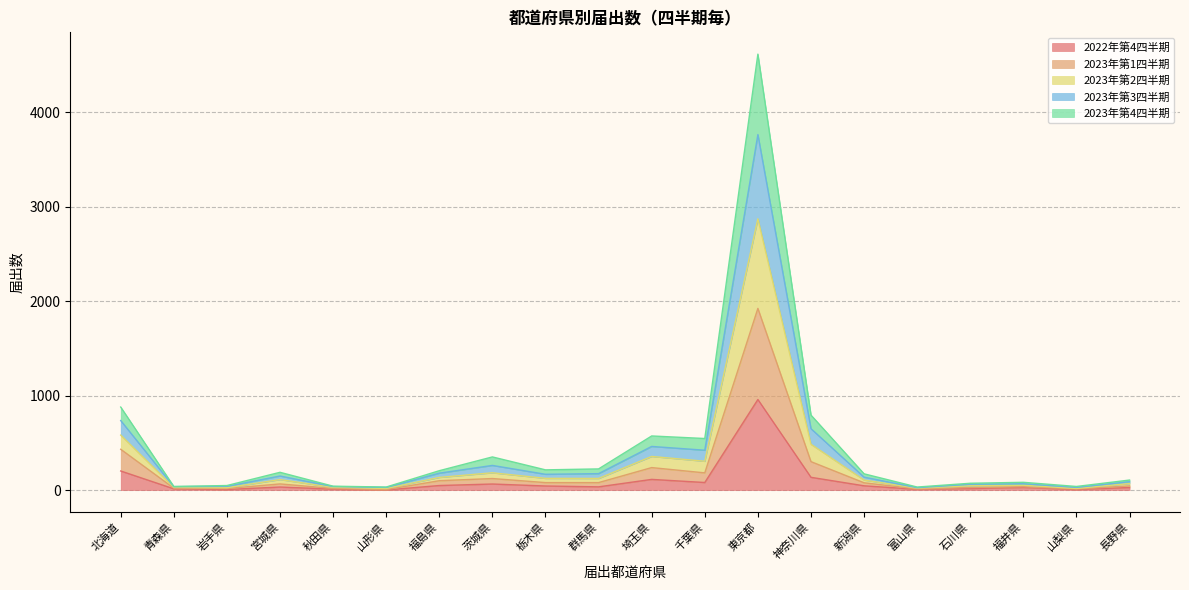

At which category is the sum across all series the highest?

東京都